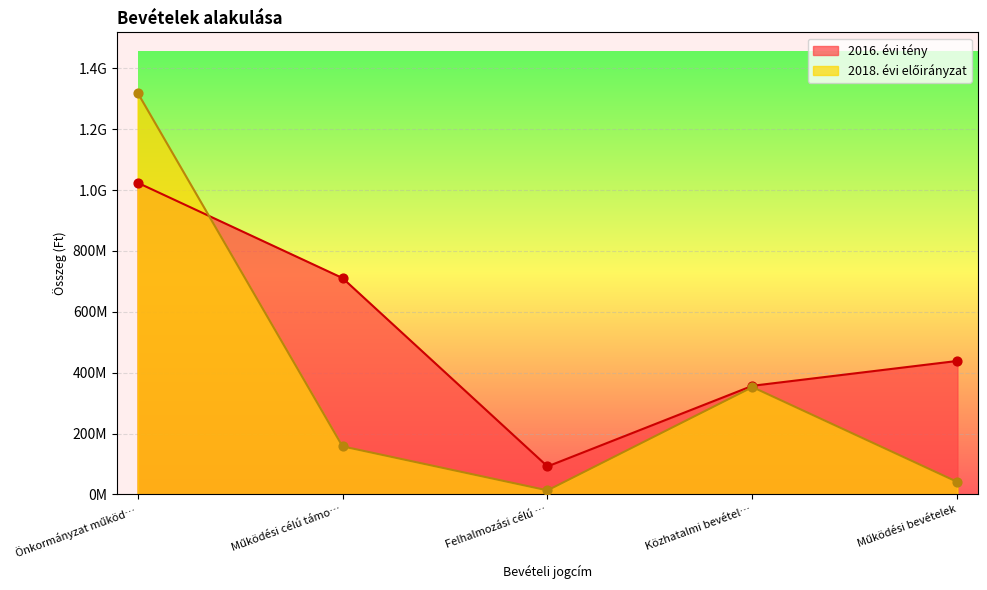

At which category is the sum across all series the highest?

Önkormányzat működ…